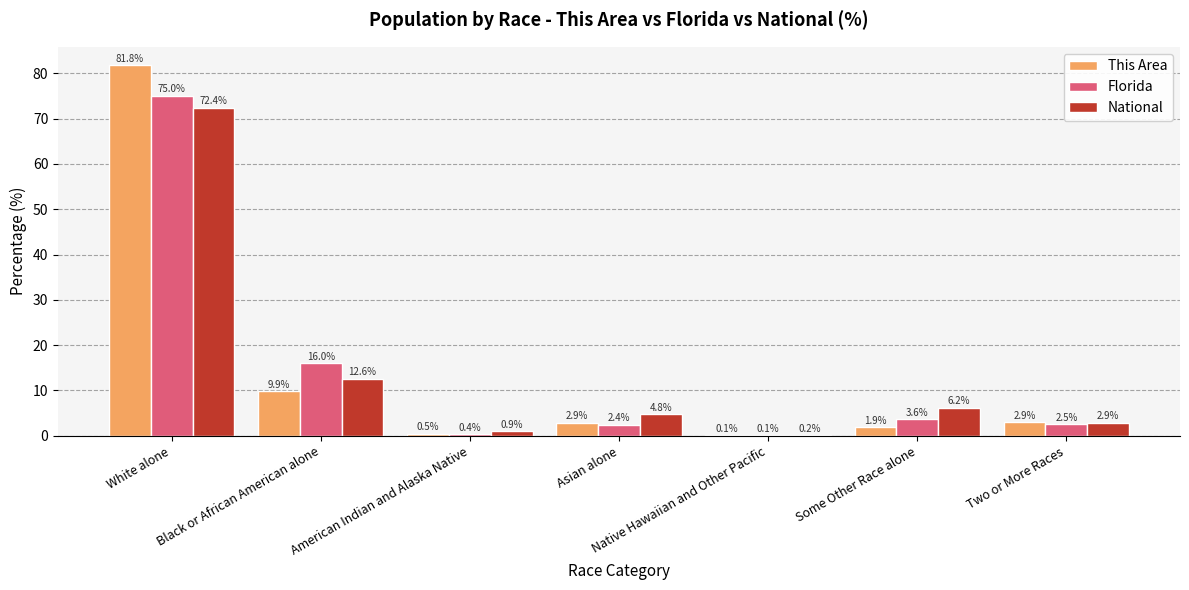

Which category has the highest value in the National series?

White alone